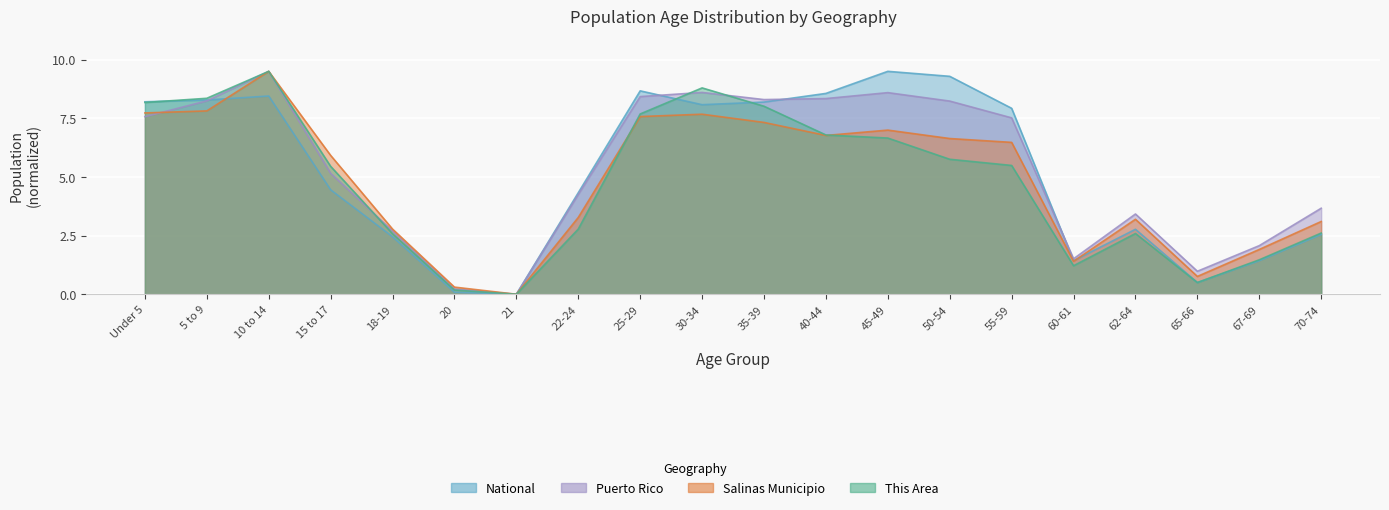

Reading right to left, transcribe all the data shown in this chart.

This Area: 70-74=2.6	67-69=1.5	65-66=0.5	62-64=2.6	60-61=1.2	55-59=5.5	50-54=5.8	45-49=6.7	40-44=6.8	35-39=8.0	30-34=8.8	25-29=7.7	22-24=2.8	21=0.0	20=0.2	18-19=2.6	15 to 17=5.5	10 to 14=9.5	5 to 9=8.4	Under 5=8.2
Salinas Municipio: 70-74=3.1	67-69=1.9	65-66=0.8	62-64=3.2	60-61=1.4	55-59=6.5	50-54=6.6	45-49=7.0	40-44=6.8	35-39=7.3	30-34=7.7	25-29=7.6	22-24=3.3	21=0.0	20=0.3	18-19=2.8	15 to 17=5.9	10 to 14=9.5	5 to 9=7.8	Under 5=7.7
Puerto Rico: 70-74=3.7	67-69=2.1	65-66=1.0	62-64=3.4	60-61=1.5	55-59=7.5	50-54=8.2	45-49=8.6	40-44=8.3	35-39=8.3	30-34=8.6	25-29=8.4	22-24=4.3	21=0.0	20=0.2	18-19=2.7	15 to 17=5.2	10 to 14=9.5	5 to 9=8.2	Under 5=7.6
National: 70-74=2.5	67-69=1.4	65-66=0.5	62-64=2.8	60-61=1.4	55-59=7.9	50-54=9.3	45-49=9.5	40-44=8.6	35-39=8.2	30-34=8.1	25-29=8.7	22-24=4.3	21=0.0	20=0.1	18-19=2.4	15 to 17=4.5	10 to 14=8.4	5 to 9=8.3	Under 5=8.2